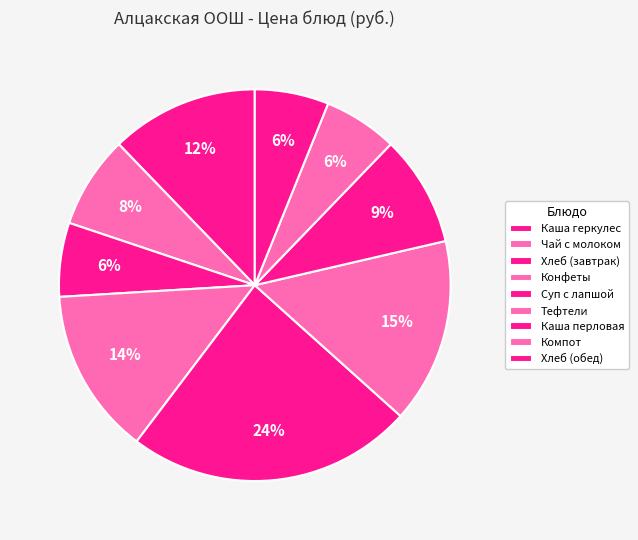

Is it true that Каша геркулес is 1% of the pie?

False